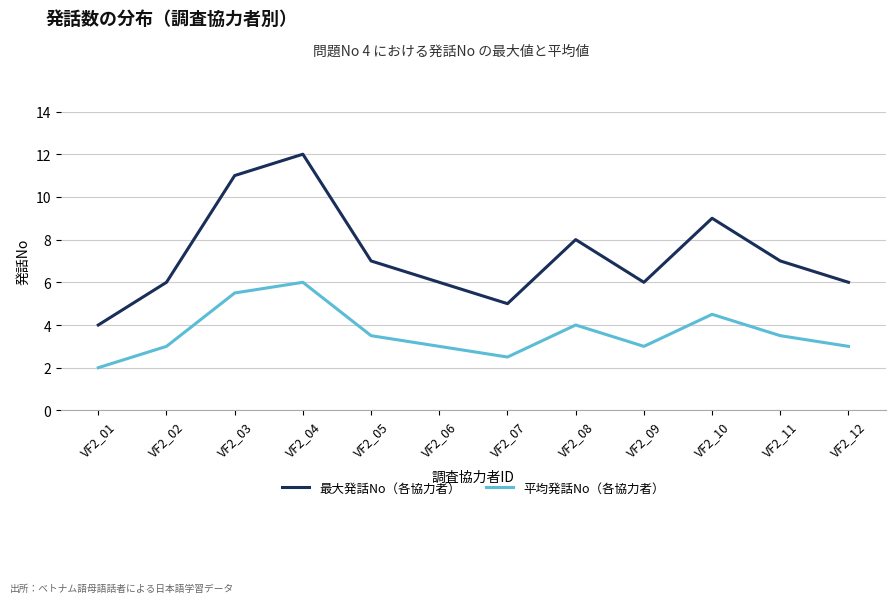

Reading left to right, transcribe all the data shown in this chart.

最大発話No（各協力者）: 4.0	6.0	11.0	12.0	7.0	6.0	5.0	8.0	6.0	9.0	7.0	6.0
平均発話No（各協力者）: 2.0	3.0	5.5	6.0	3.5	3.0	2.5	4.0	3.0	4.5	3.5	3.0